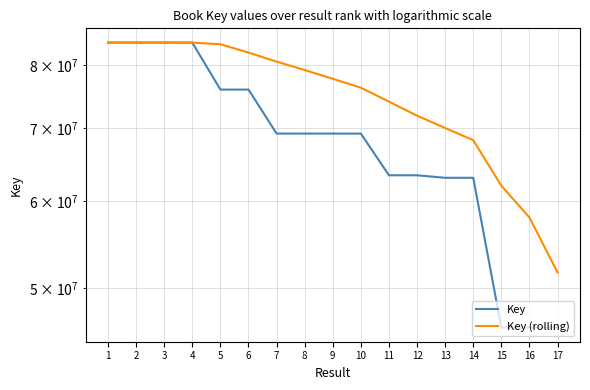

True or false: Key (rolling) and Key intersect in this chart.

True